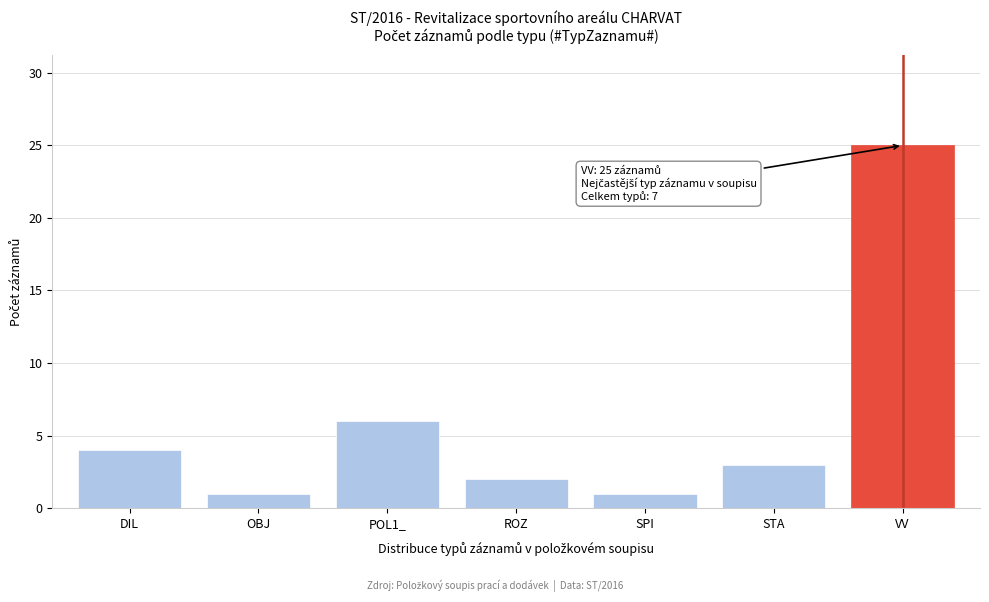

Reading right to left, extract all data points from this chart.

VV=25	STA=3	SPI=1	ROZ=2	POL1_=6	OBJ=1	DIL=4